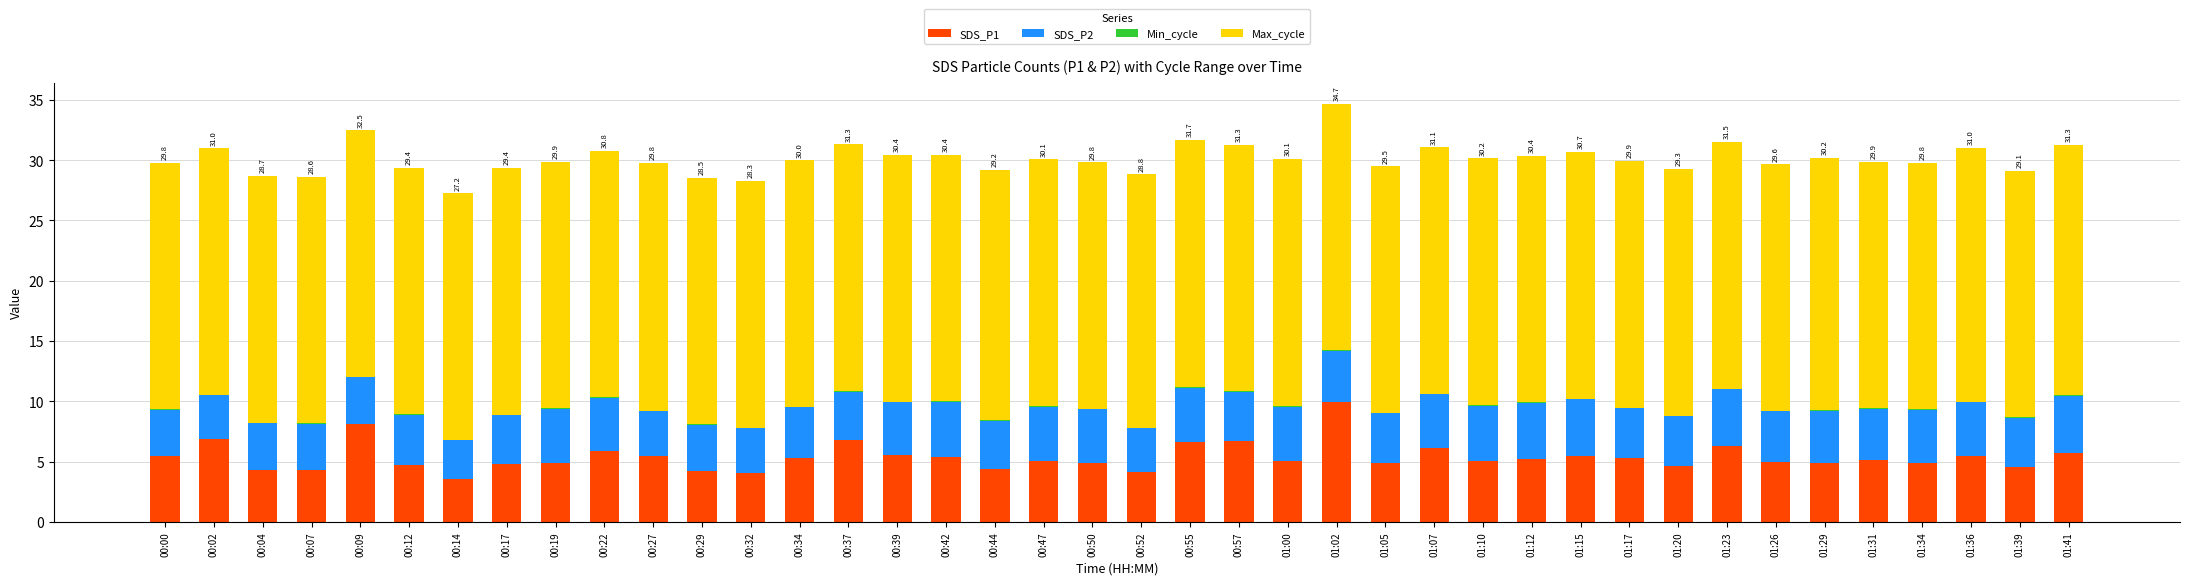

What is the highest value of the SDS_P1 series?

10.0